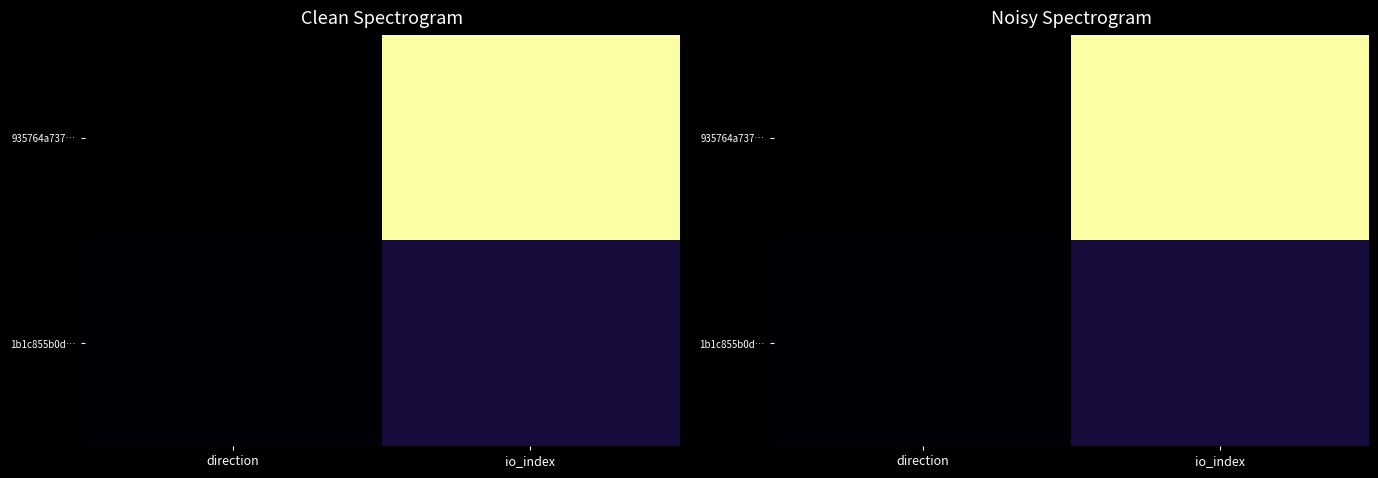

Between direction and io_index, which series saw the biggest shift?

935764a737…